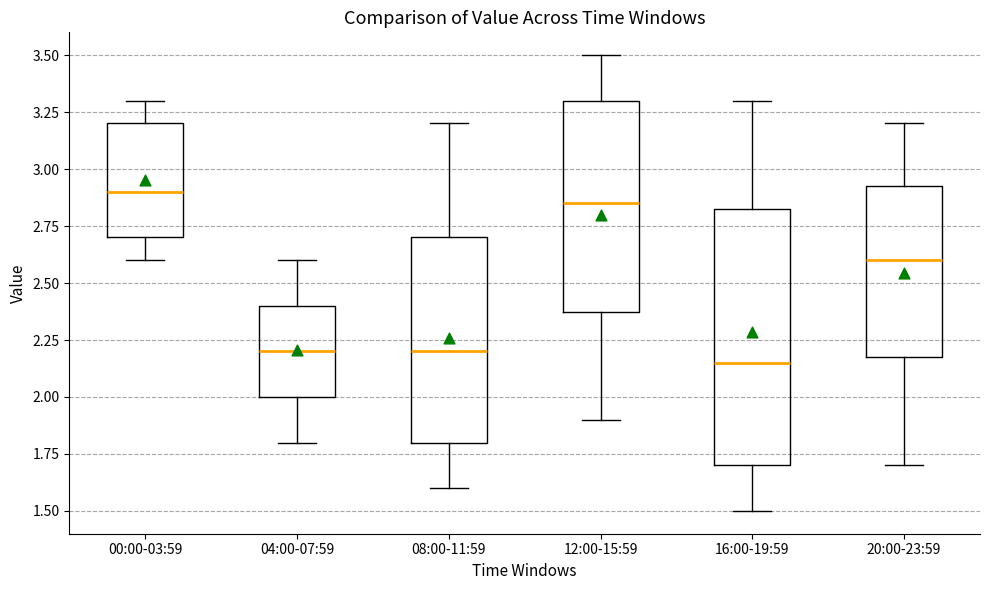

Where does the median line of the box for 16:00-19:59 sit on the y-axis? The values are not printed on the chart, so give them approximately, as read against the axis.

2.15